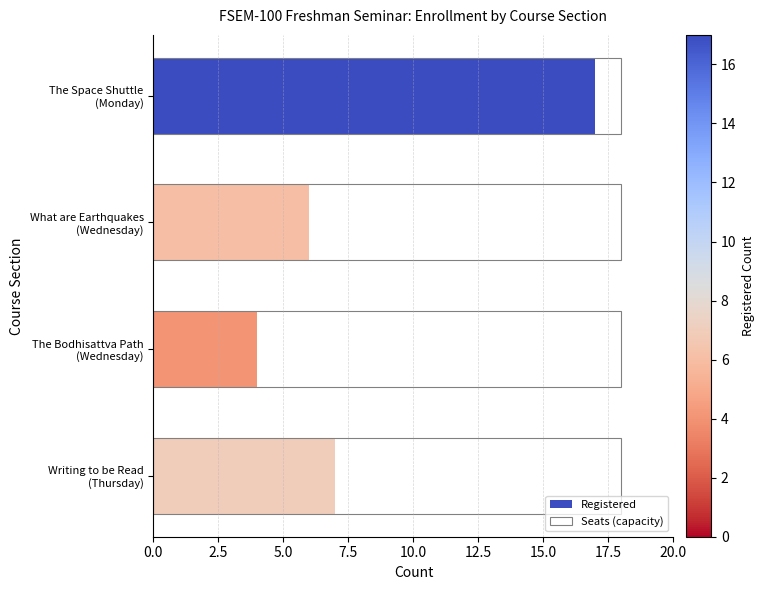

What is the difference between the second highest and second lowest values in the Registered series?

1.0